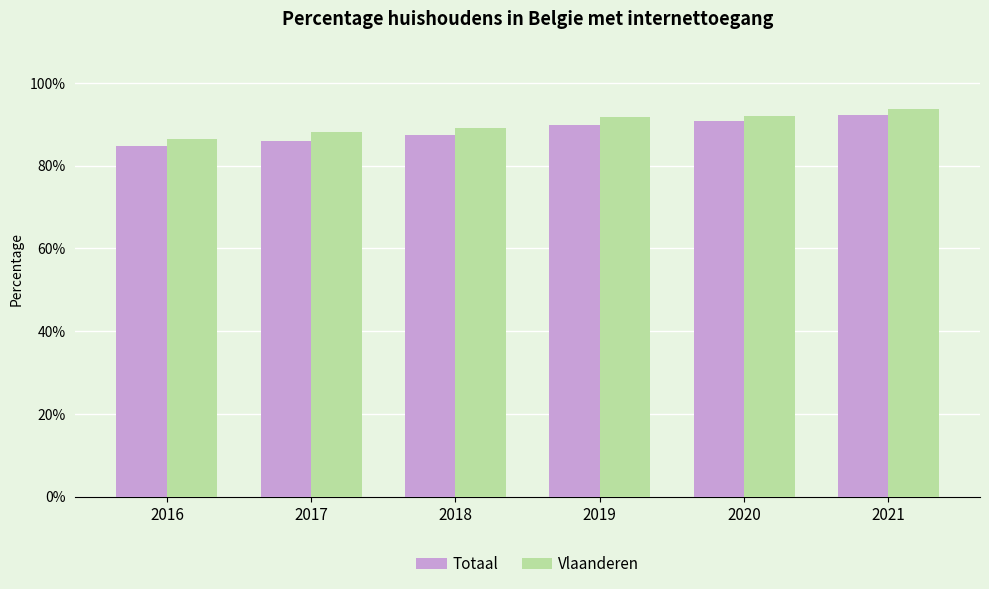

The value of Vlaanderen at 2020 is 0.9. True or false?

True